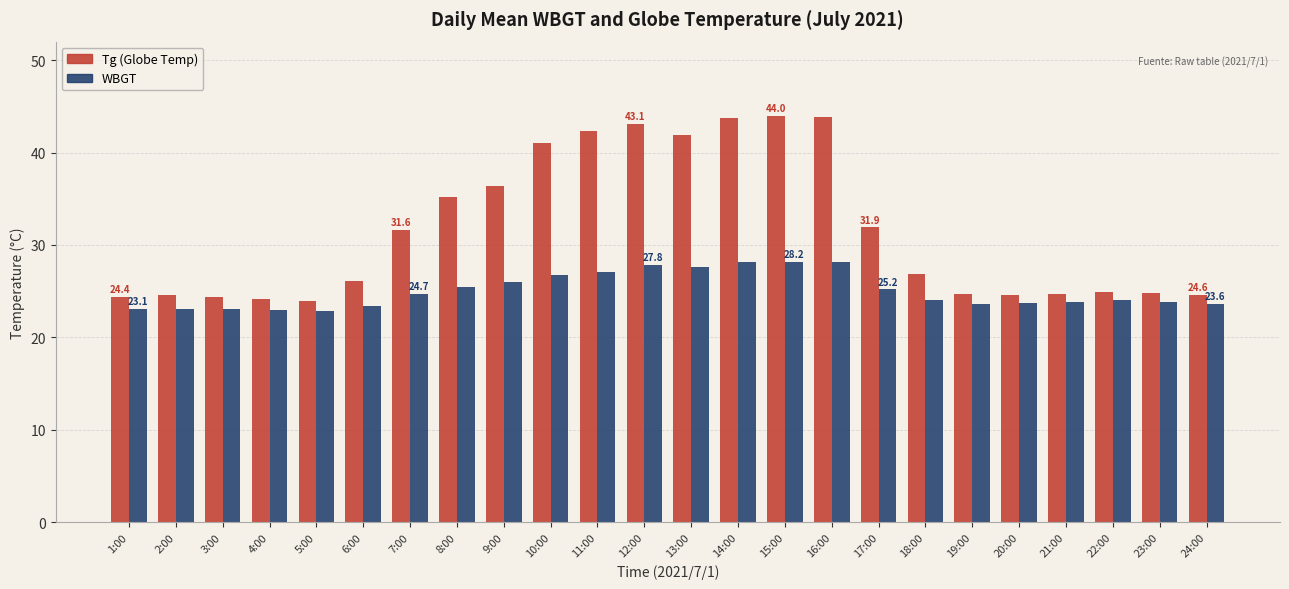

Count the number of data series in this chart.

2